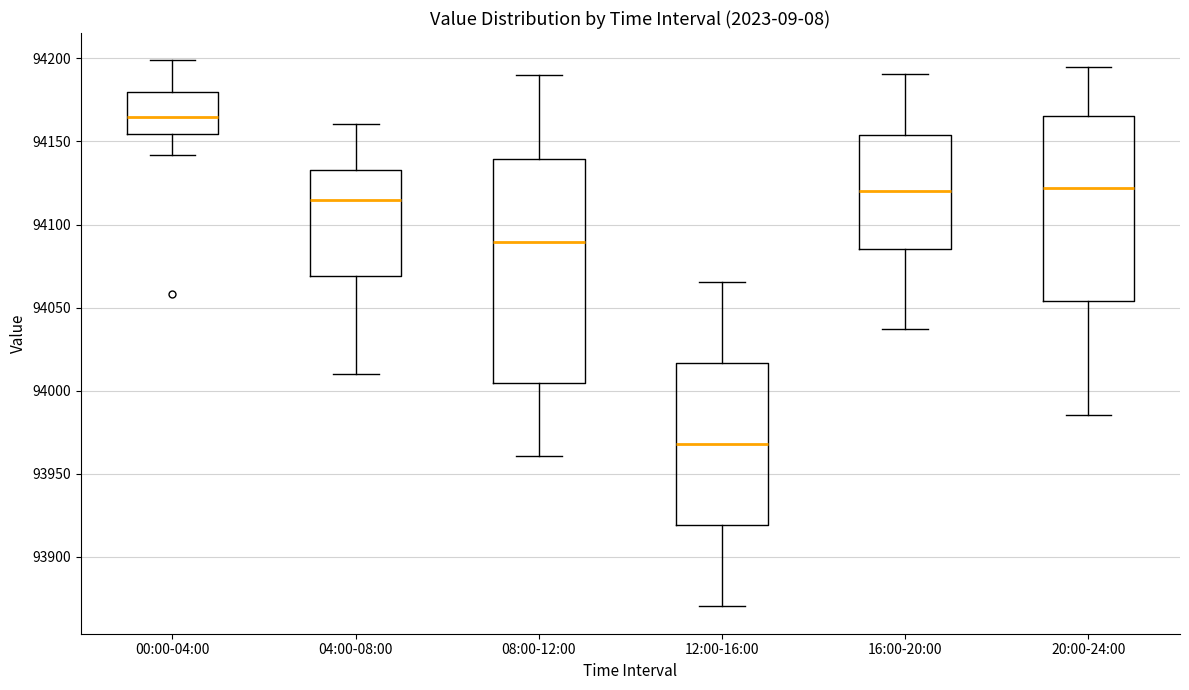

Which box's median line is the lowest?

12:00-16:00